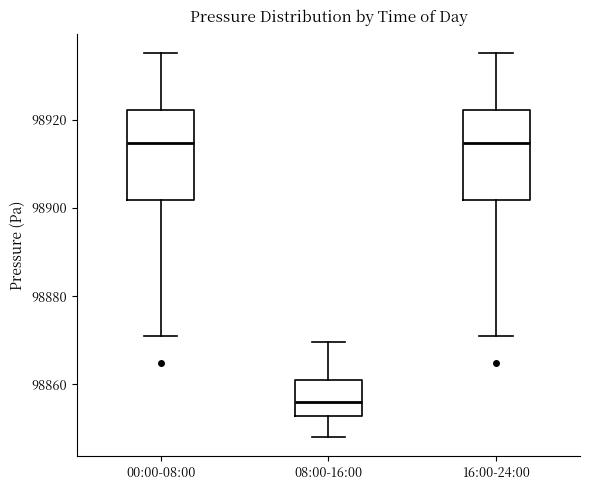

Where does the lower whisker of the box for 08:00-16:00 end on the y-axis? The values are not printed on the chart, so give them approximately, as read against the axis.

98848